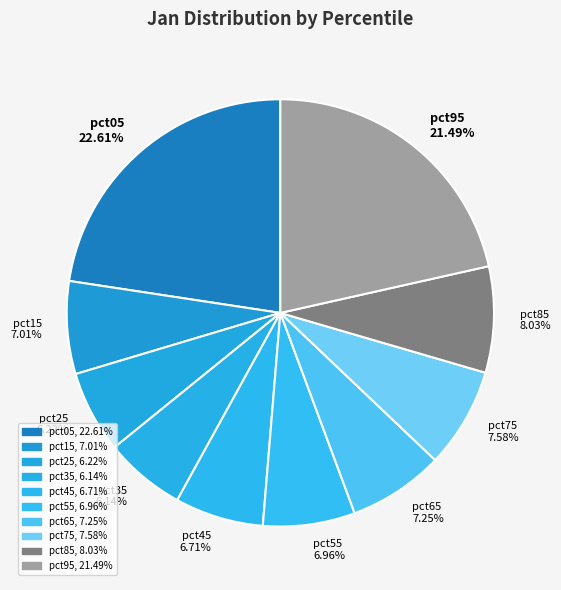

To the nearest percent, what portion does pct95 represent?

21%